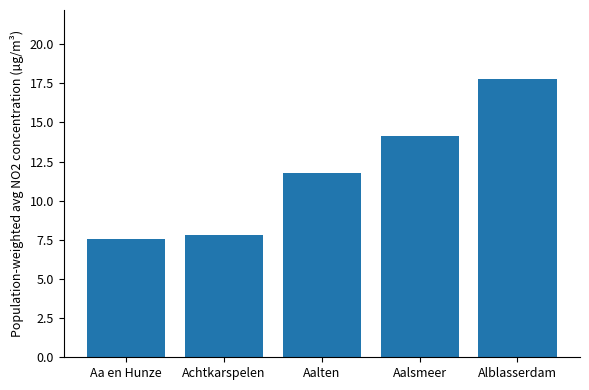

How many bars are there in total?

5